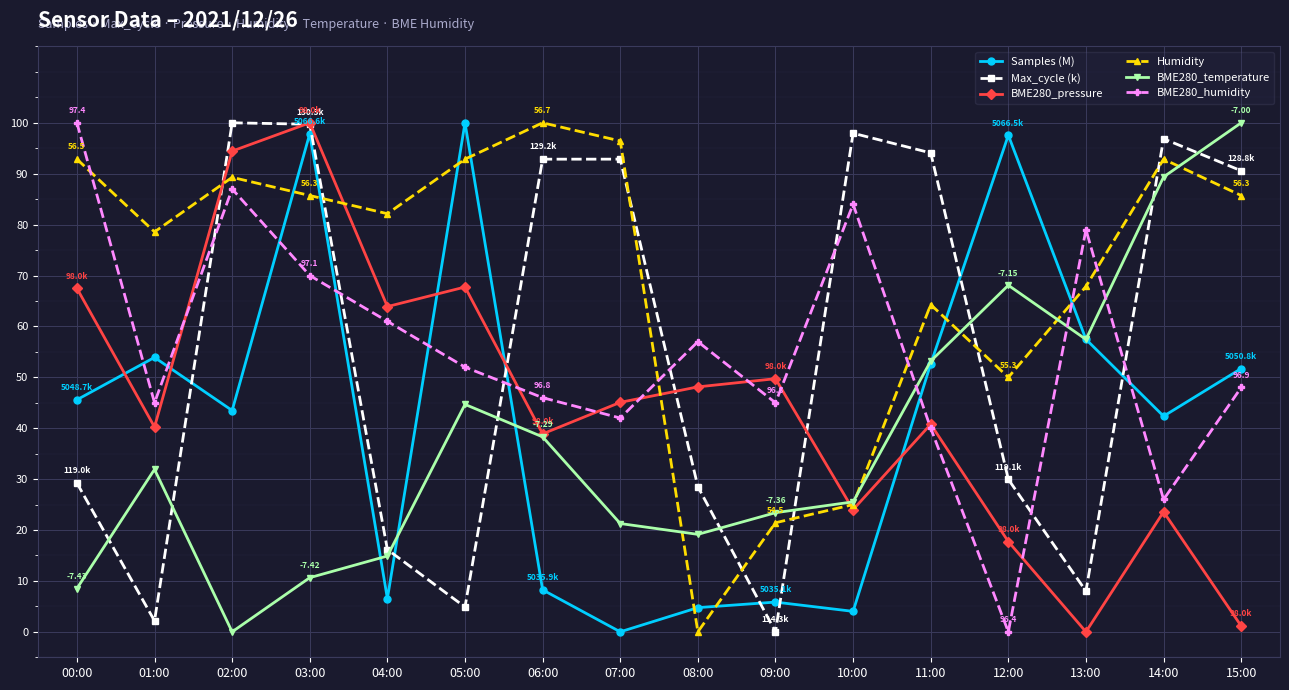

What is the difference between the highest and lowest values at 12:00?

97.6